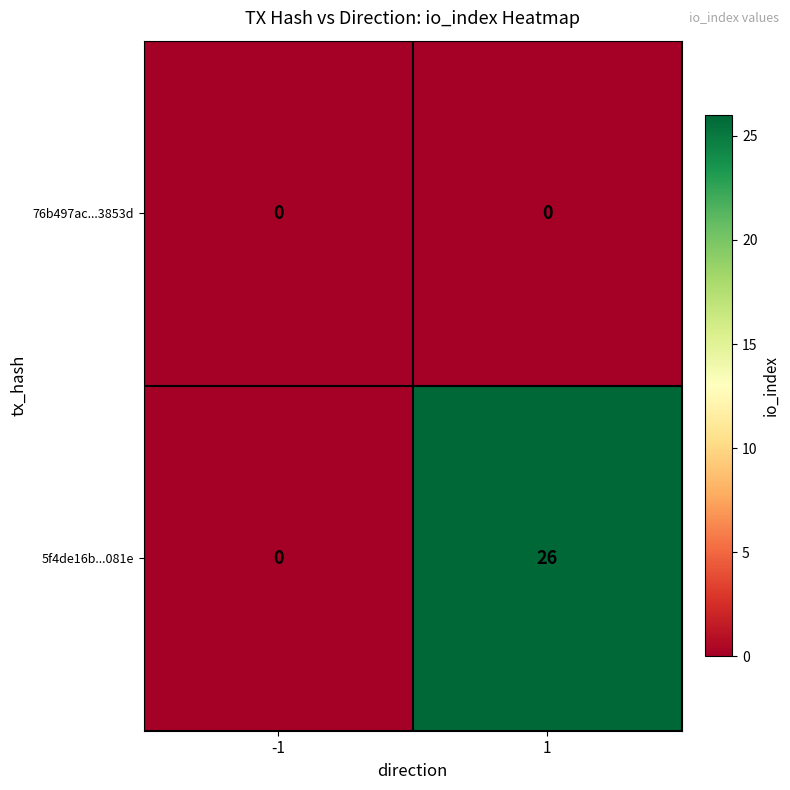

The 5f4de16b...081e series shows 9 at -1. True or false?

False